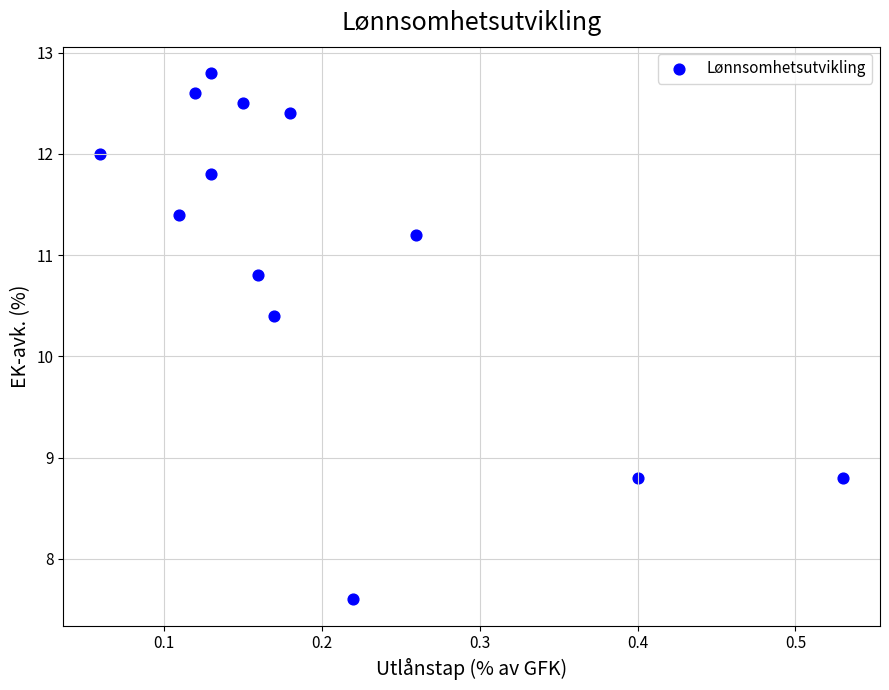

What is the range of X values (max minus min)?

0.5